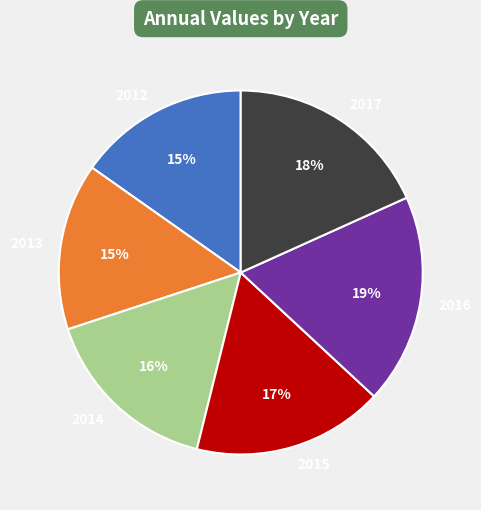

What percentage is the 2014 slice, to the nearest percent?

16%